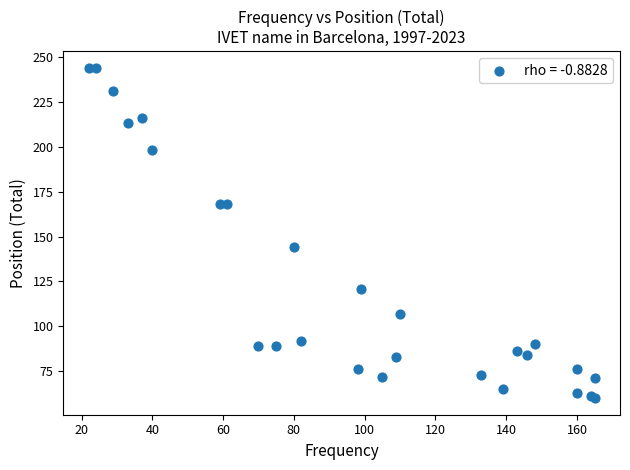

What Y value in the scatter plot is closest to 152?

144